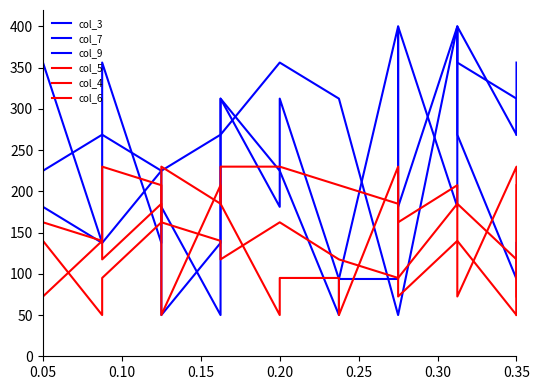

What are all the series names shown in the legend?

col_3, col_7, col_9, col_5, col_4, col_6